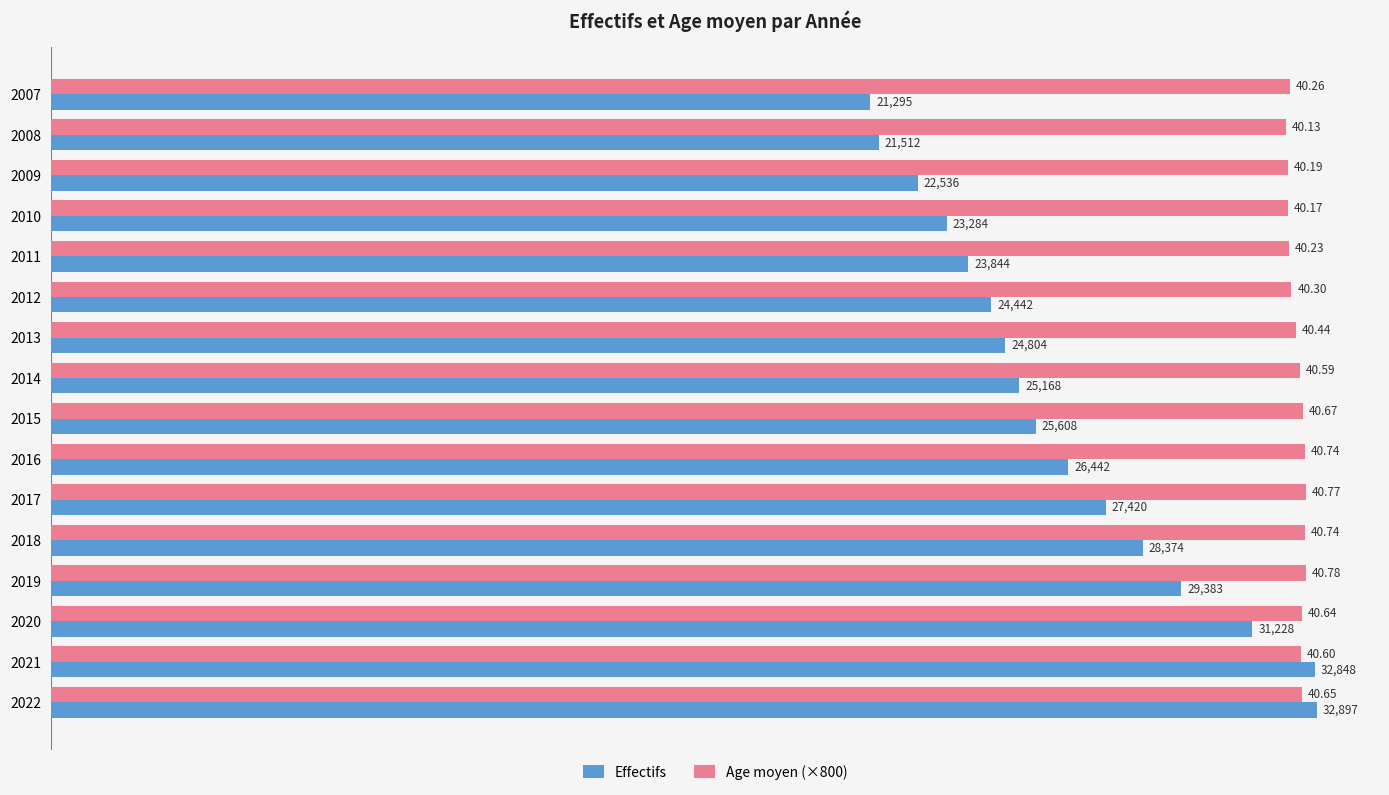

At which category is the sum across all series the highest?

2022